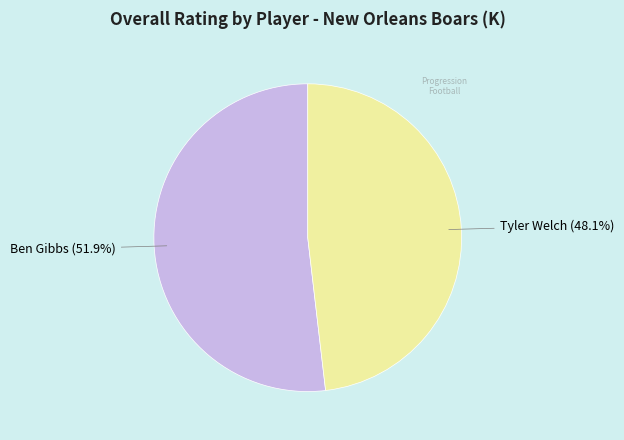

Rank the categories by value from lowest to highest.

Tyler Welch, Ben Gibbs